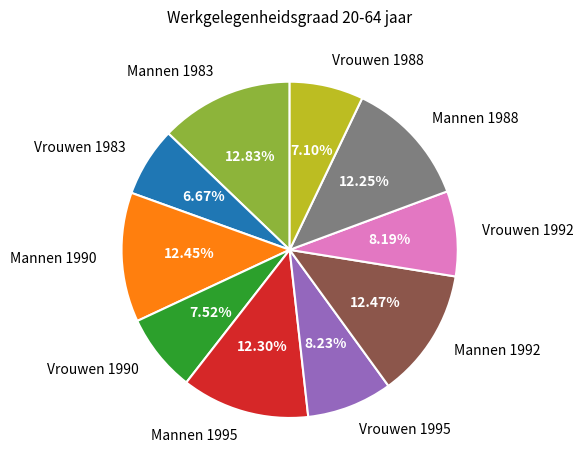

Does Mannen 1990 represent more than half of the total?

No